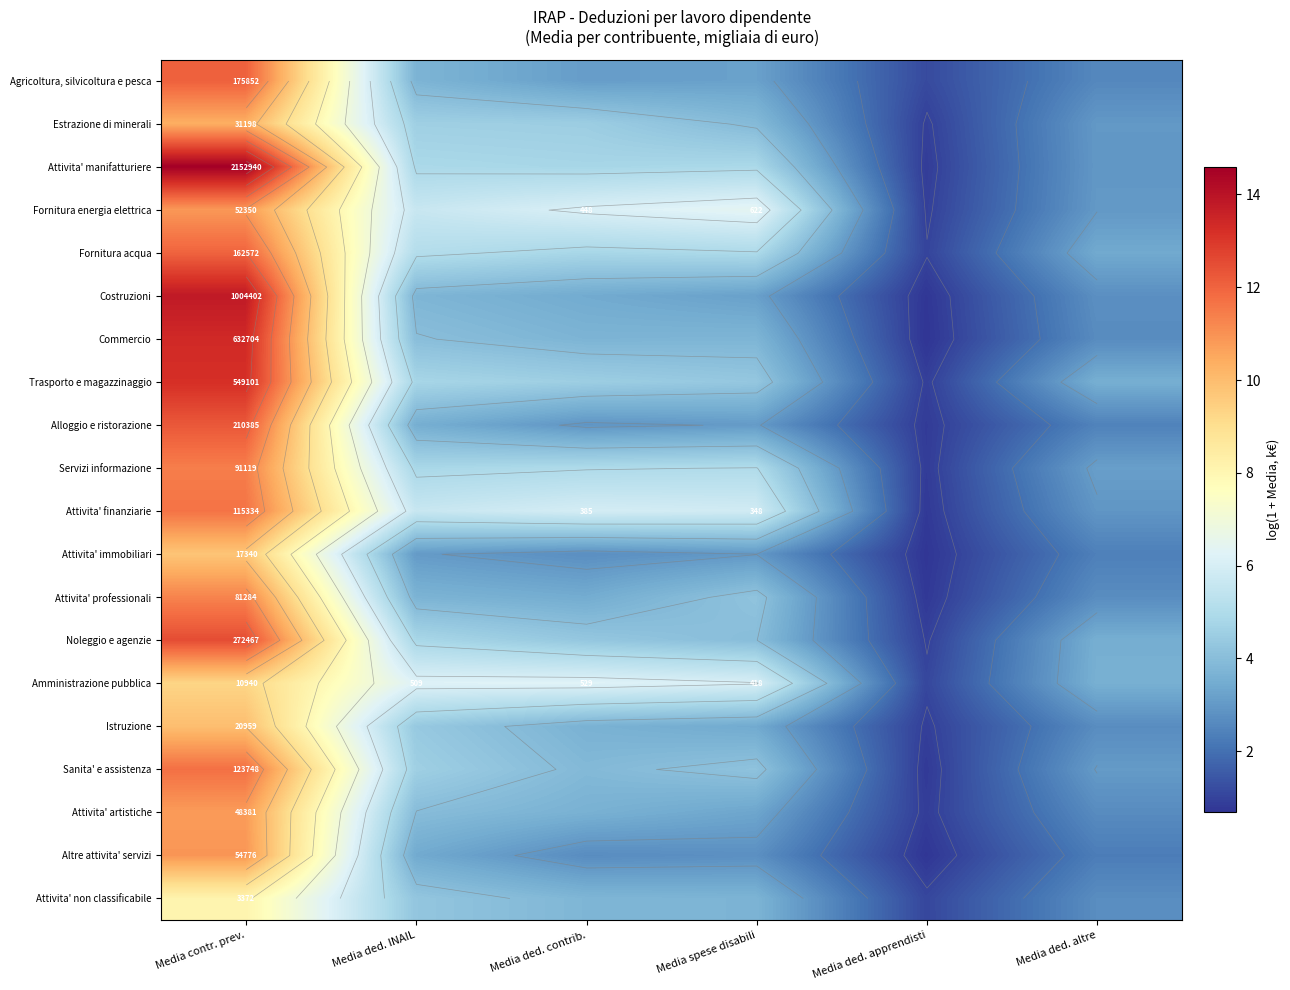

Is it true that Alloggio e ristorazione equals 5.1 at Media ded. INAIL?

False